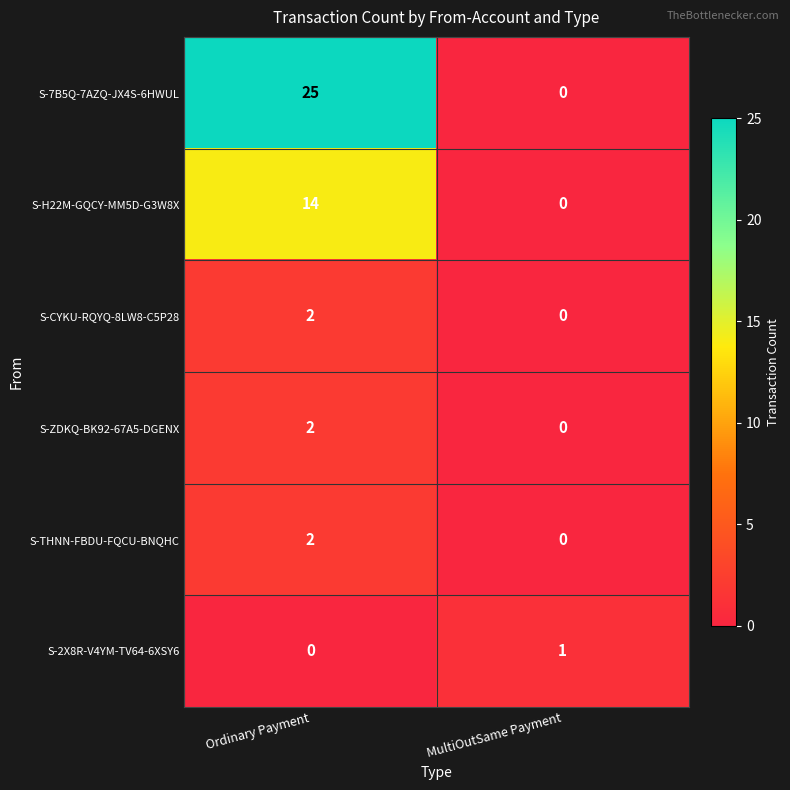

What is the sum of all S-H22M-GQCY-MM5D-G3W8X values?

14